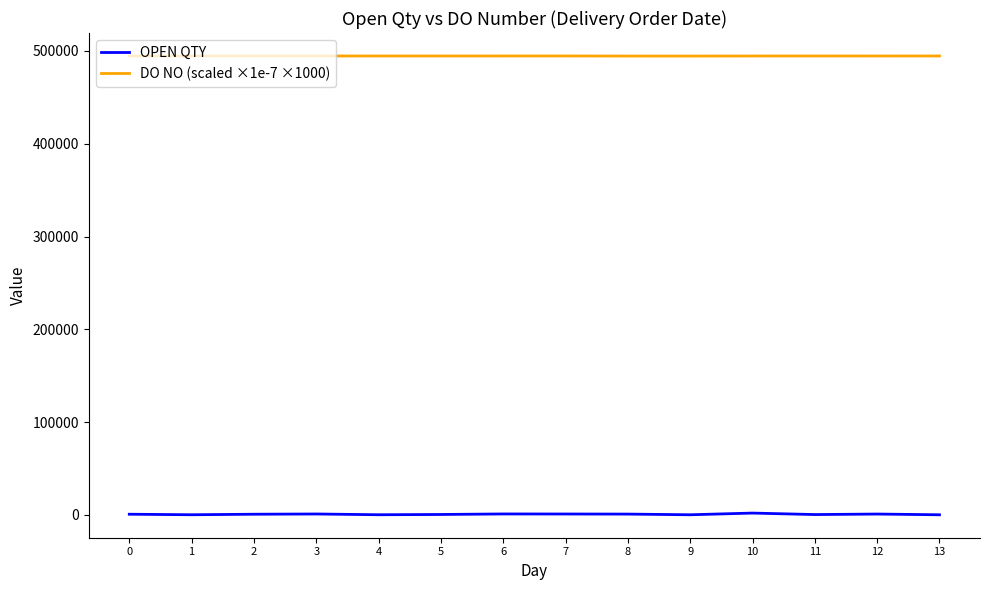

What is the approximate value of DO NO (scaled ×1e-7 ×1000) at 1?

494560.3